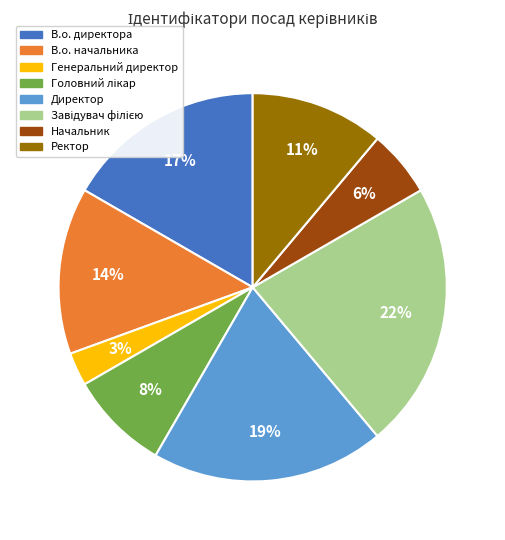

How many segments does this pie chart have?

8